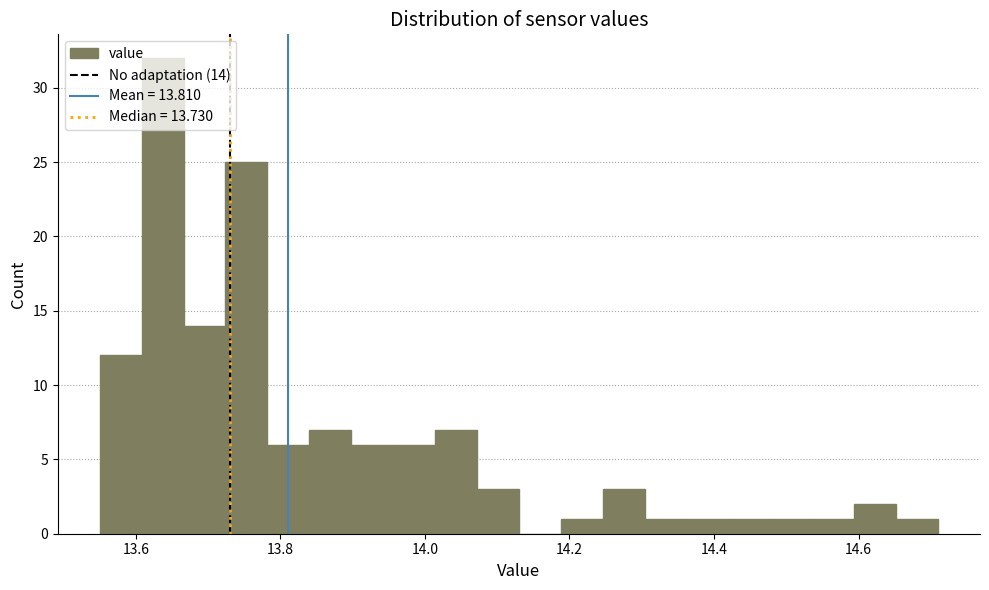

Around what value on the x-axis is the tallest bar? Give the approximate position of its centre, as read against the axis.

13.64